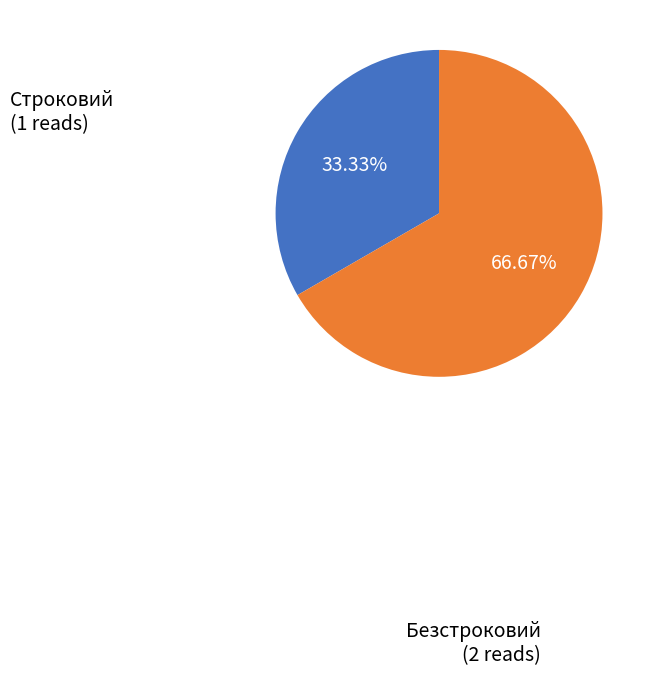

Does any single category account for the majority?

Yes